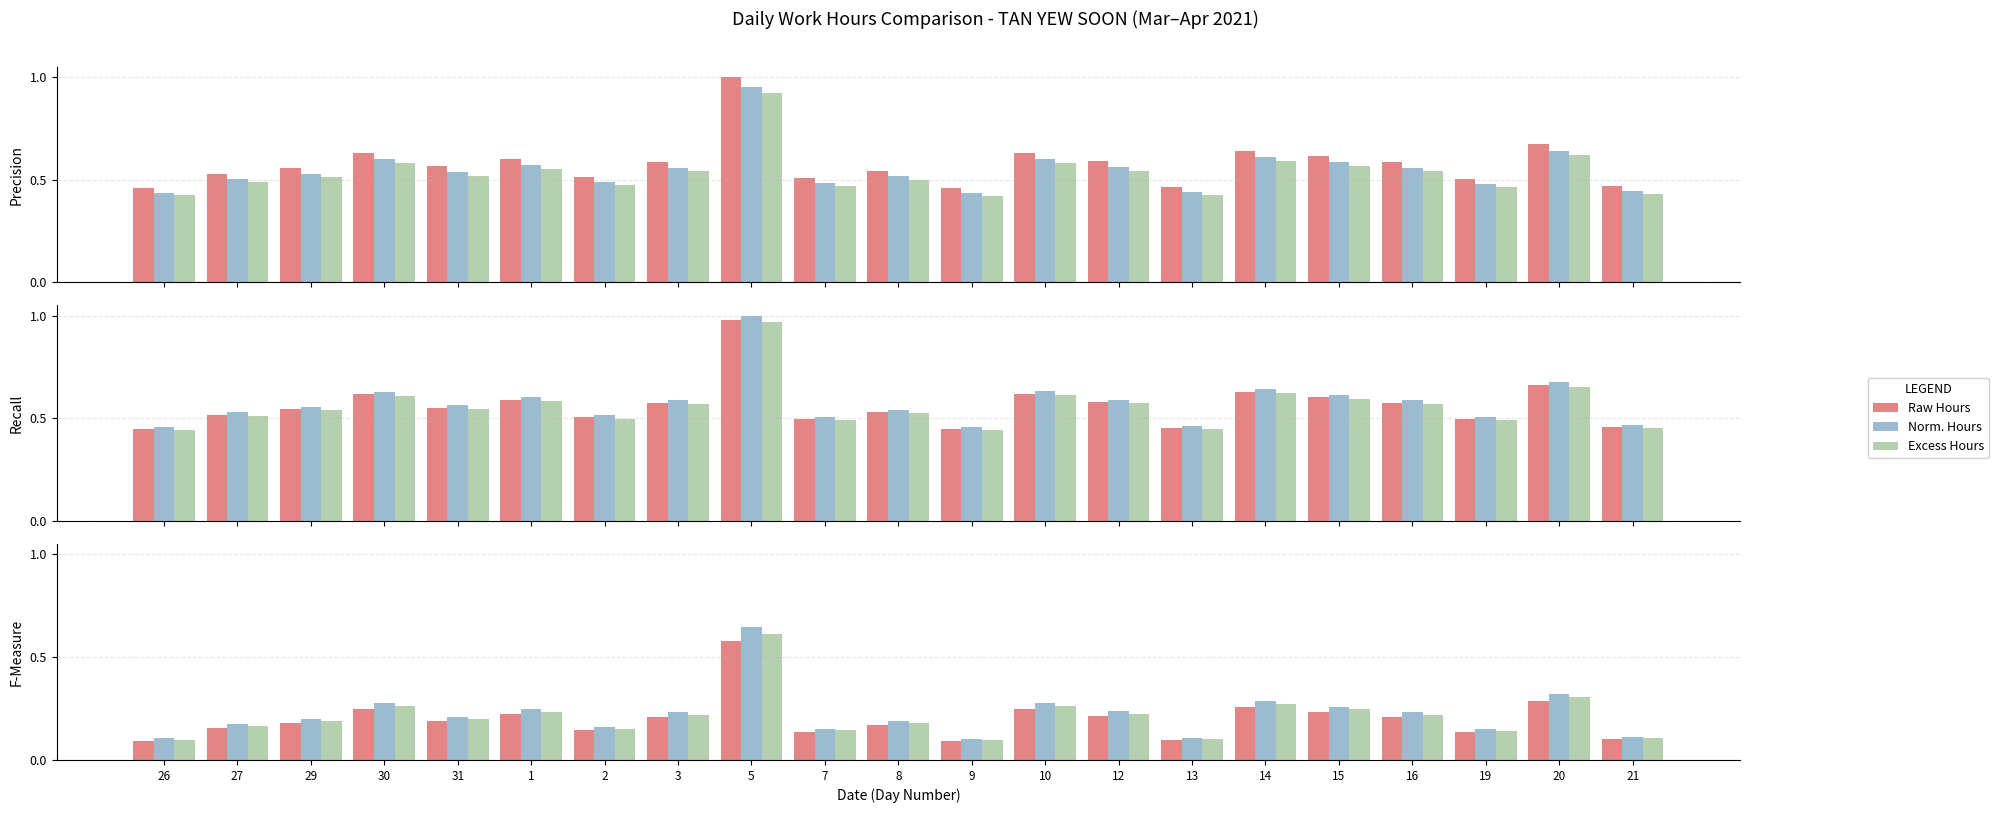

Is it true that Raw Hours equals 0.1 at 14?

False